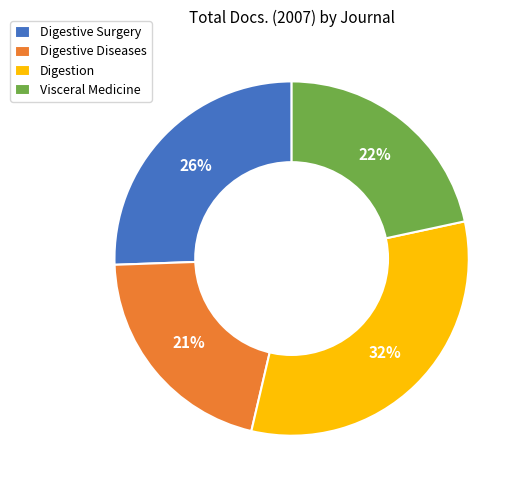

Count the number of slices in the pie.

4